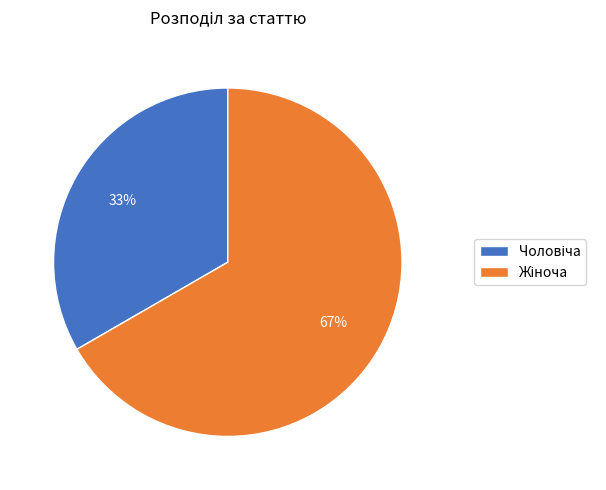

How many slices are in this pie chart?

2